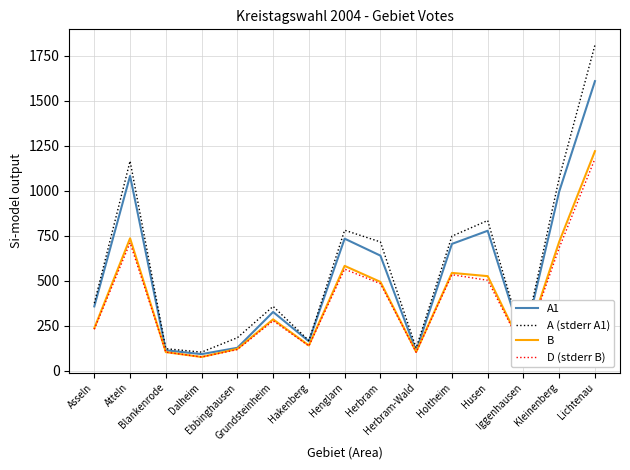

Where is the first local minimum for D (stderr B)?

Dalheim